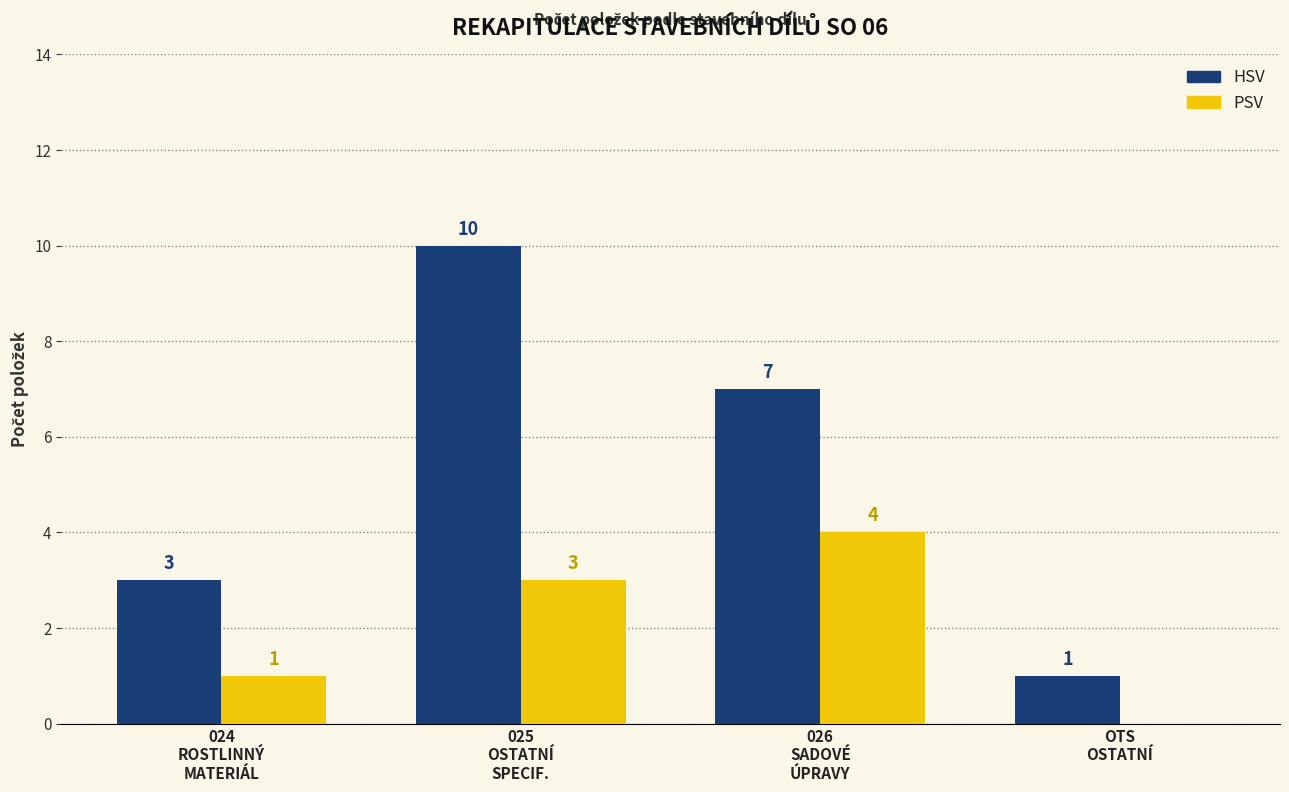

What is the maximum value shown in the chart?

10